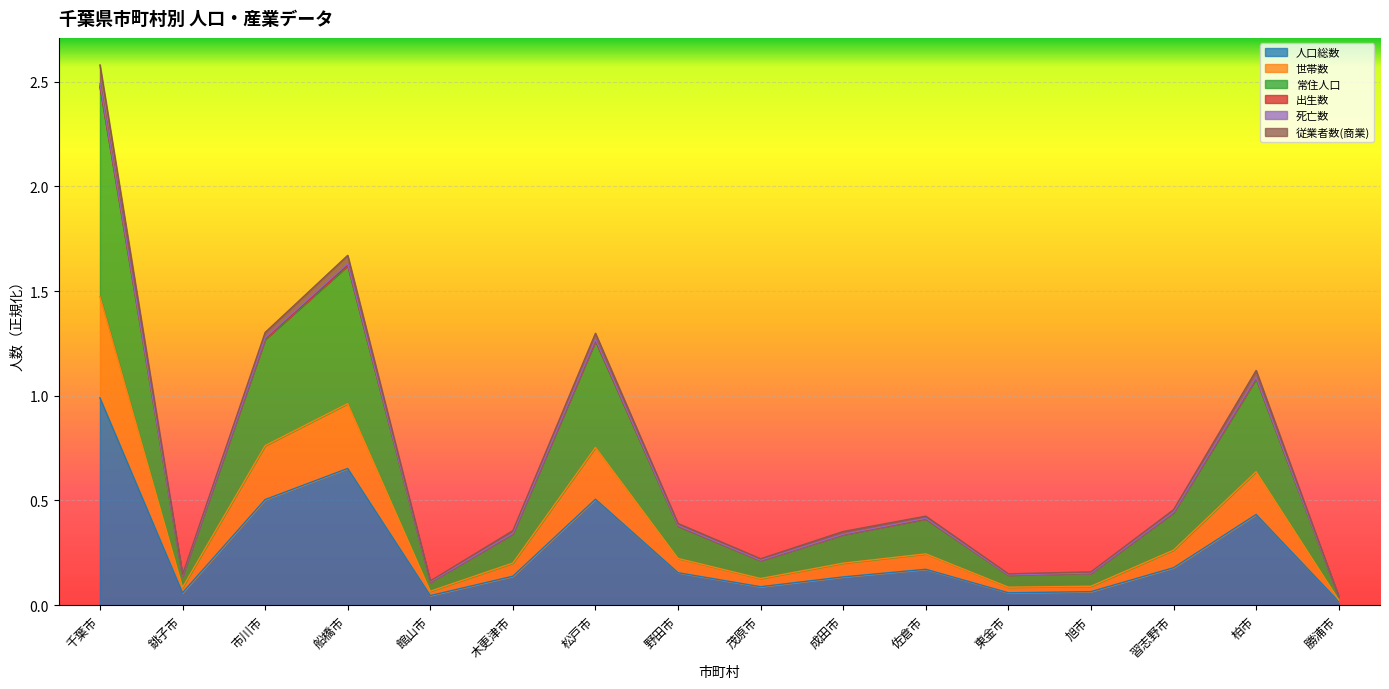

What is the value of the 出生数 point at the 7th from the left?

1.3